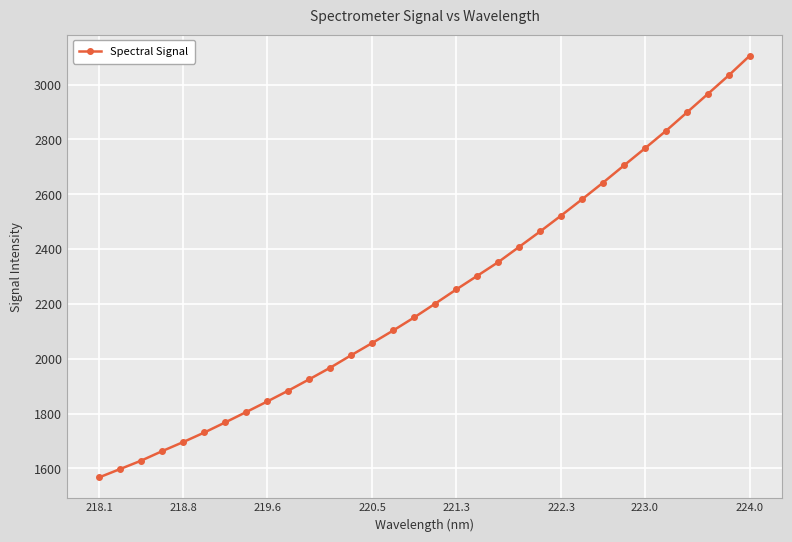

What is the greatest value displayed?

3105.6